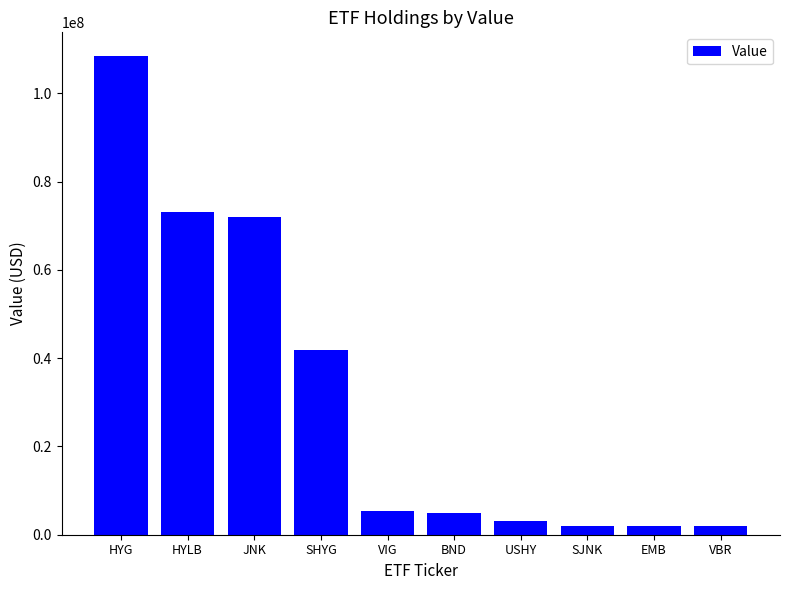

Approximately how many times larger is the value at HYG compared to HYLB?

1.5